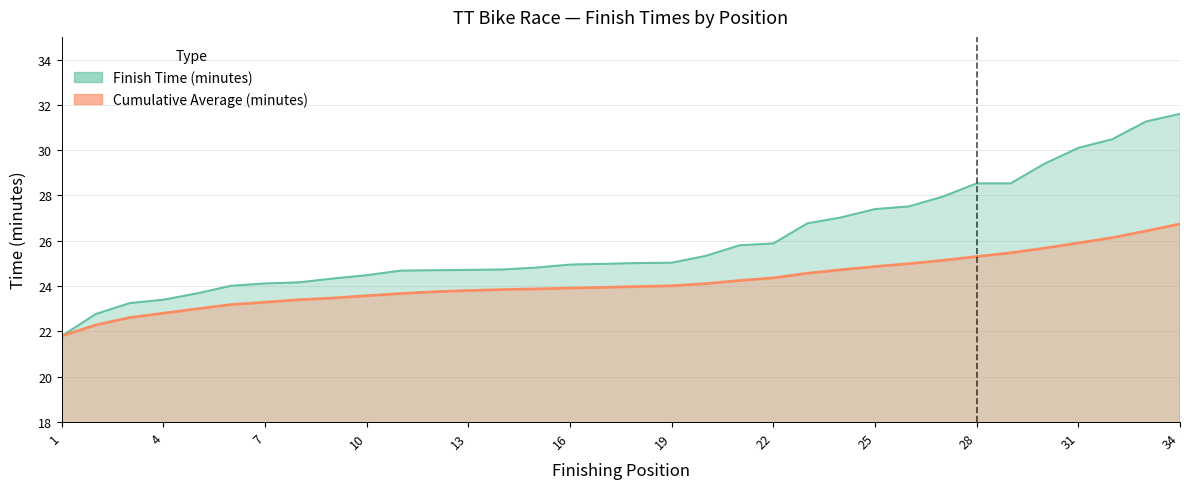

List the series in order of their peak value, lowest first.

Cumulative Average (minutes), Finish Time (minutes)